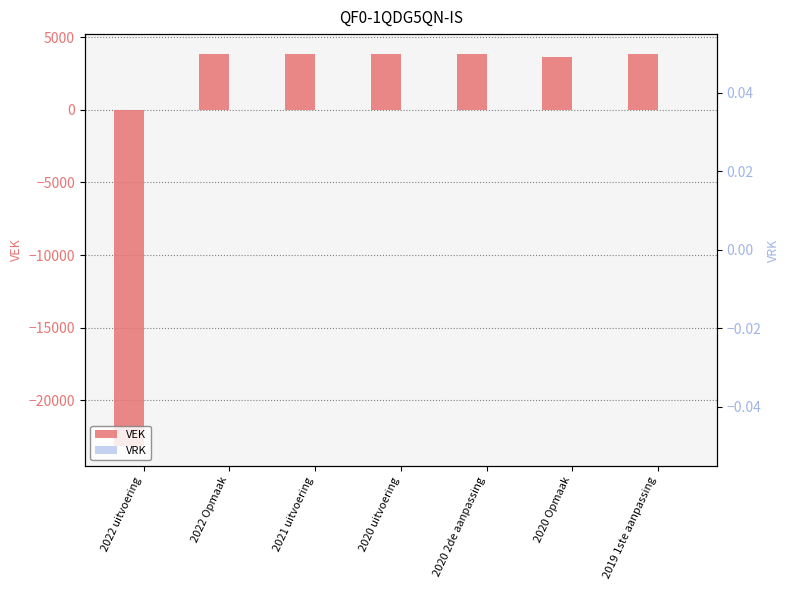

What position from the left is 2020 uitvoering?

4